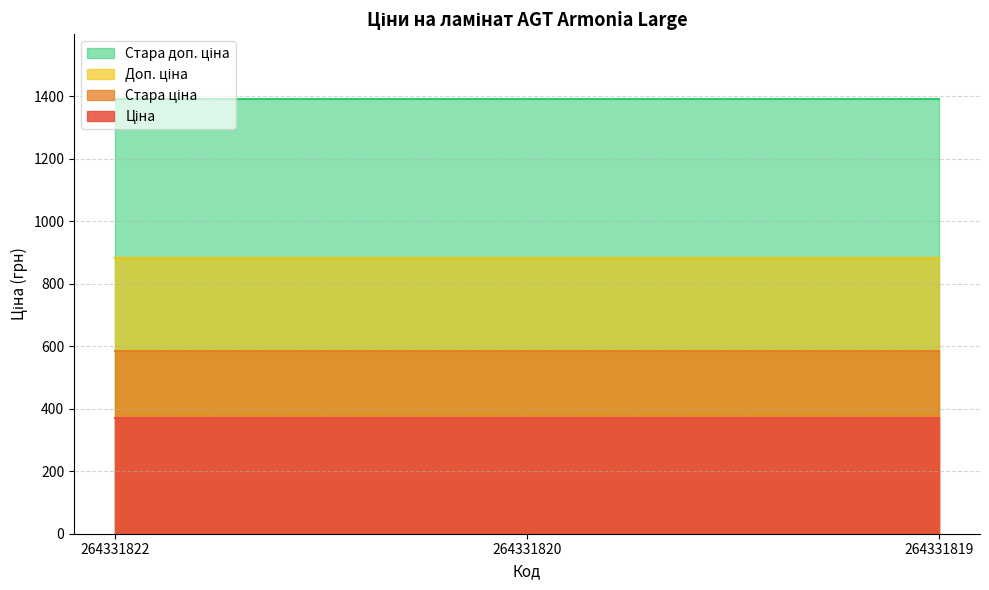

How many distinct data groups are displayed?

4